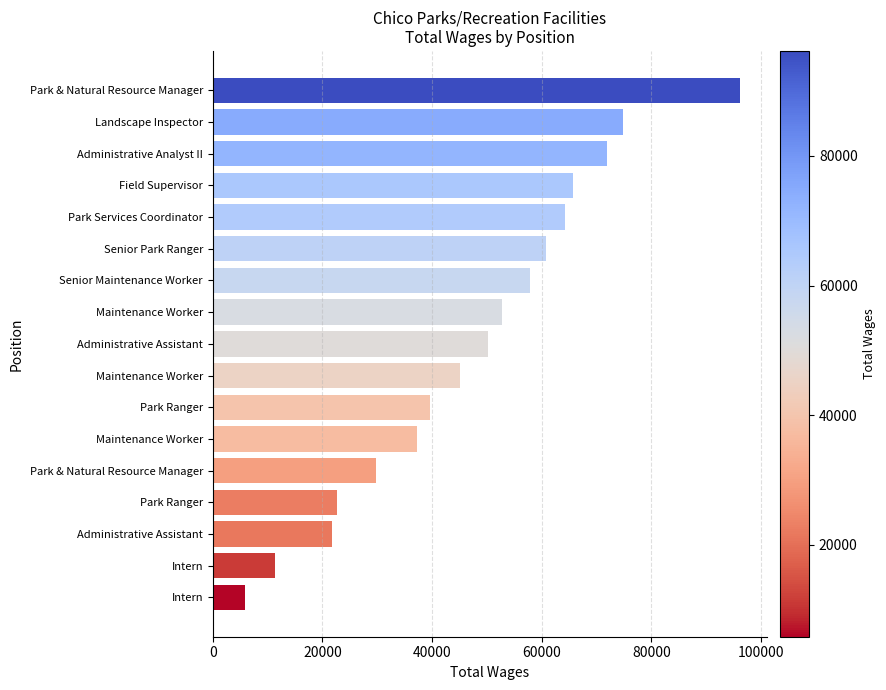

What is the greatest value displayed?

96167